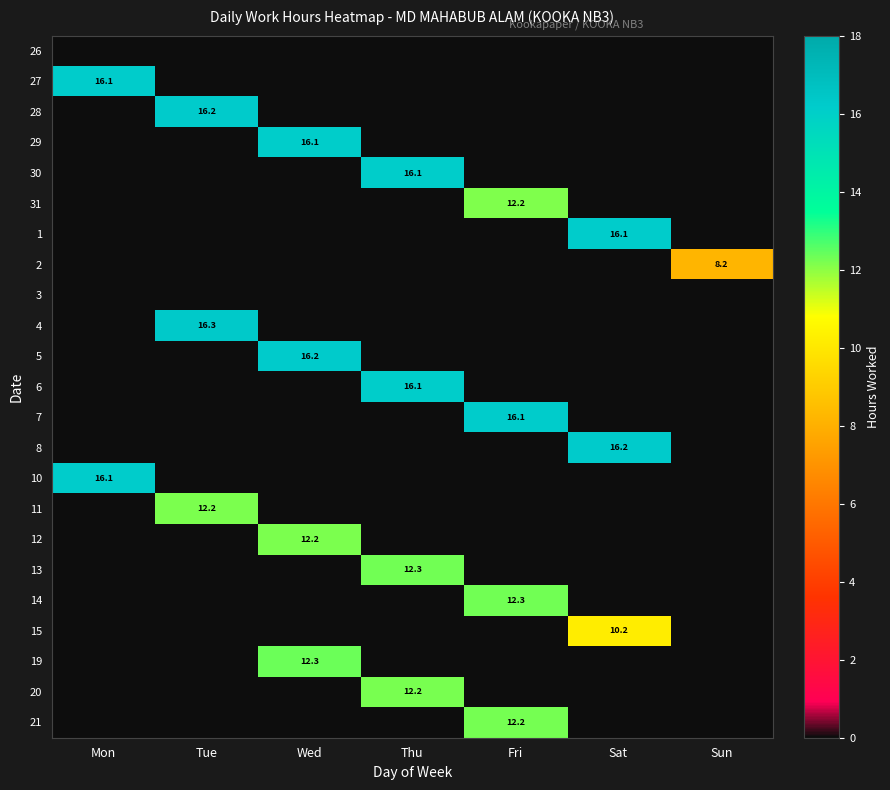

How many distinct data groups are displayed?

23